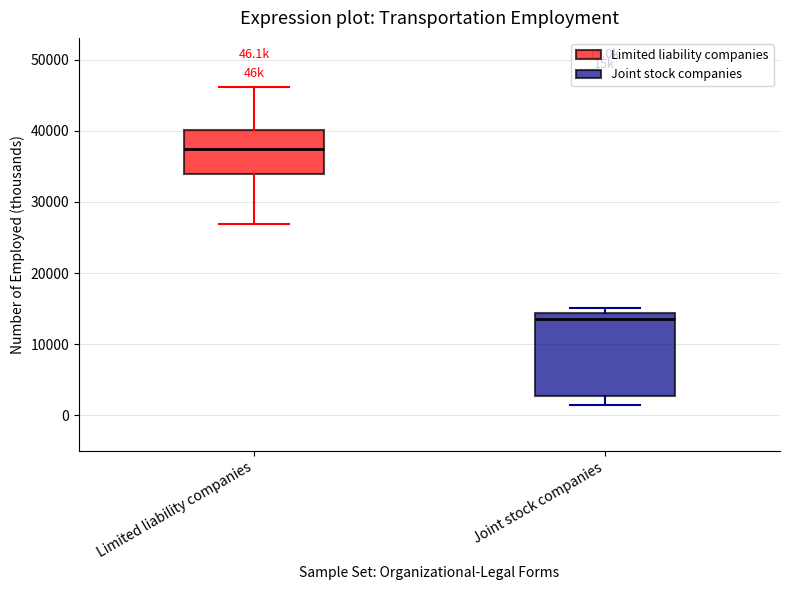

Which box's median line is the highest?

Limited liability companies